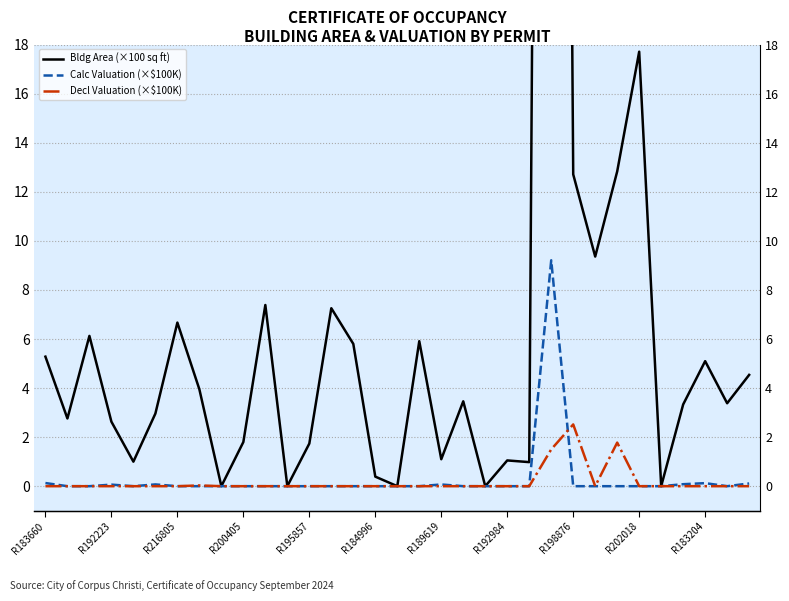

What is the sum of the Calc Valuation (×$100K) values at R189619 and R198876?

0.1